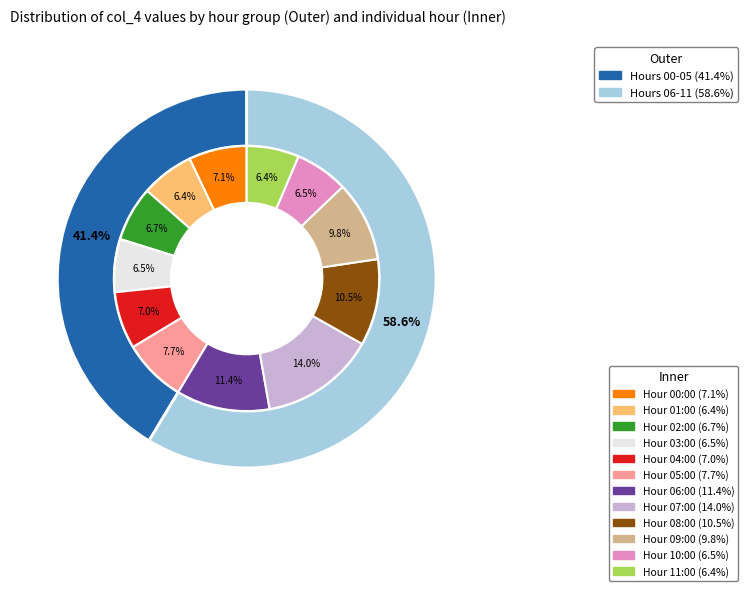

Do 01:00 and 08:00 together represent more than half of the pie?

No